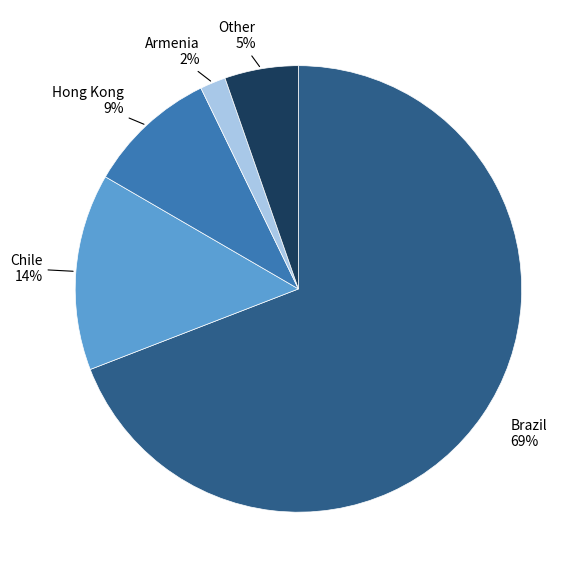

To the nearest percent, what is the average slice percentage?

20%